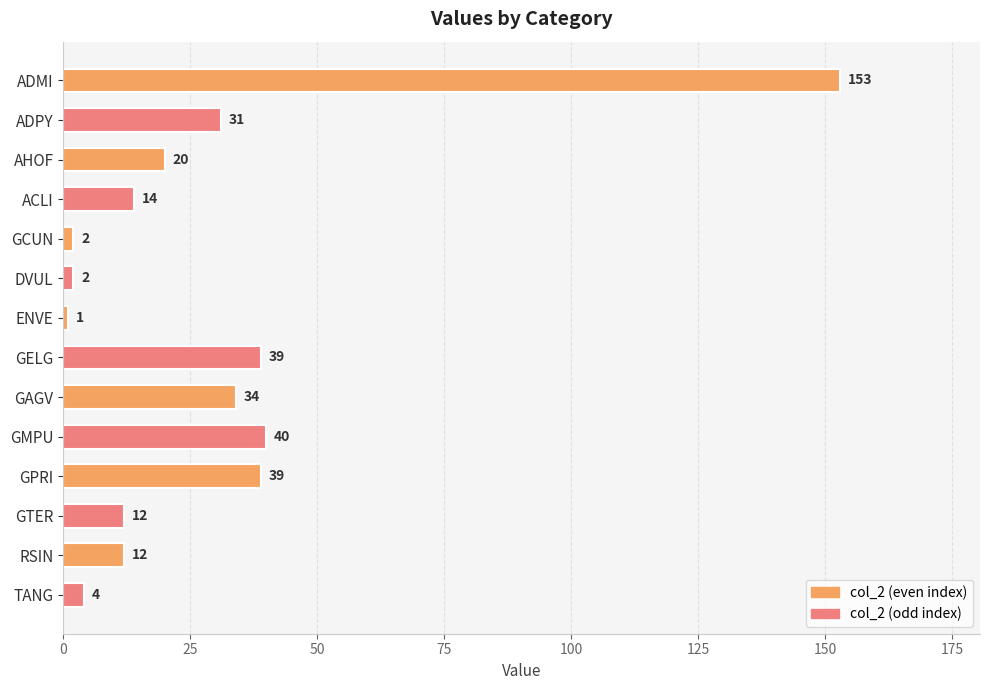

True or false: the data shows 40 at GMPU.

True